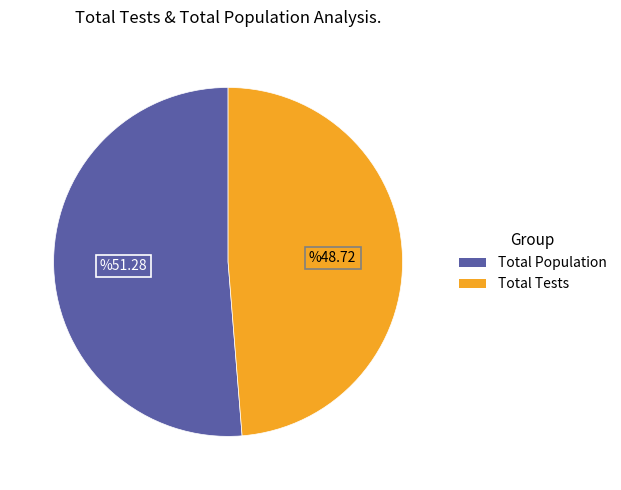

Approximately how many times larger is the value at Total Population compared to Total Tests?

1.1